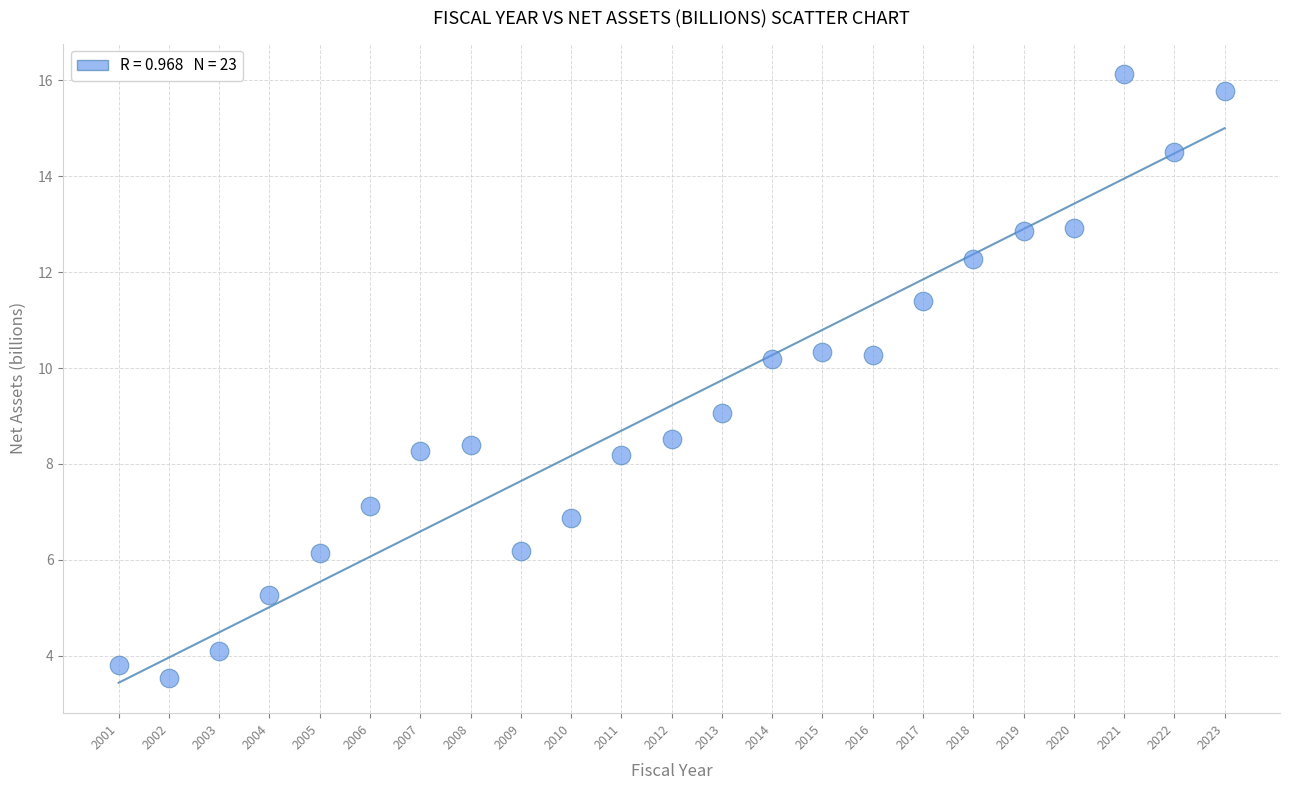

What is the range of X values (max minus min)?

22.0